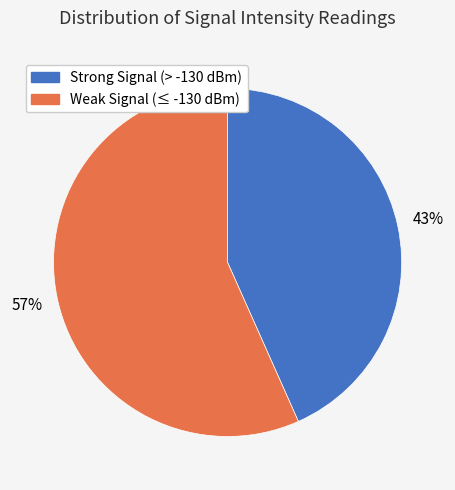

To the nearest percent, what is the average slice percentage?

50%